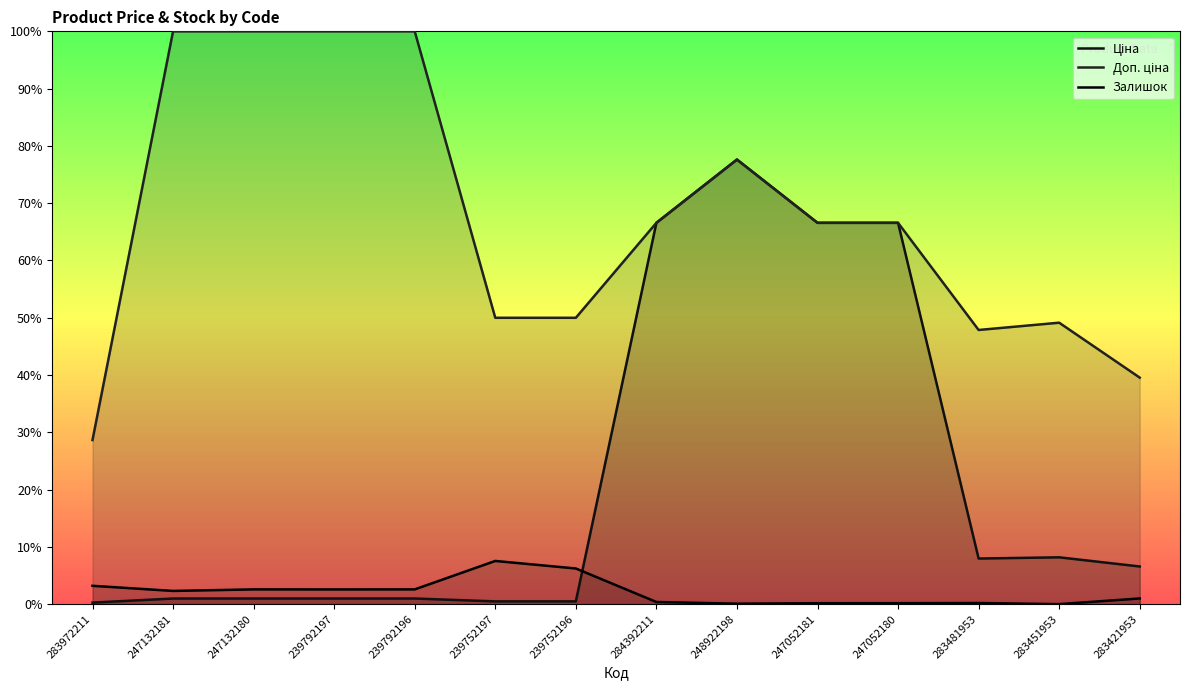

How many distinct data groups are displayed?

3